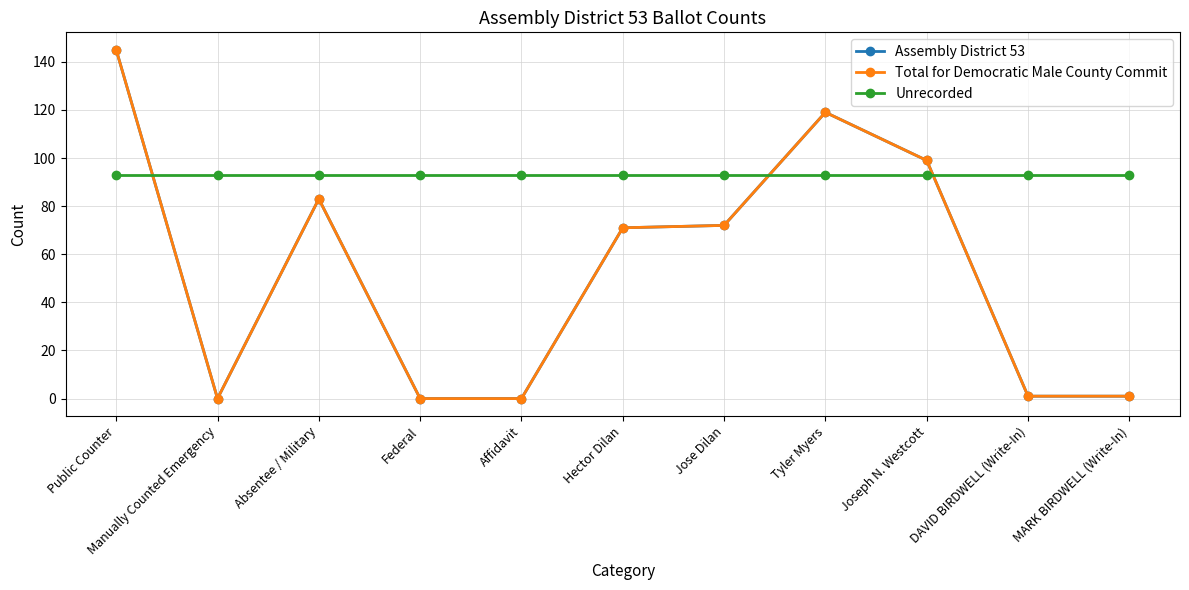

Reading left to right, extract all data points from this chart.

Assembly District 53: 145	0	83	0	0	71	72	119	99	1	1
Total for Democratic Male County Commit: 145	0	83	0	0	71	72	119	99	1	1
Unrecorded: 93	93	93	93	93	93	93	93	93	93	93